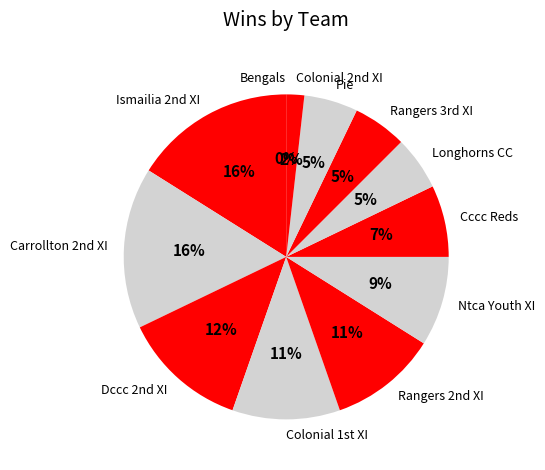

The Cccc Reds slice represents 1% of the pie. True or false?

False